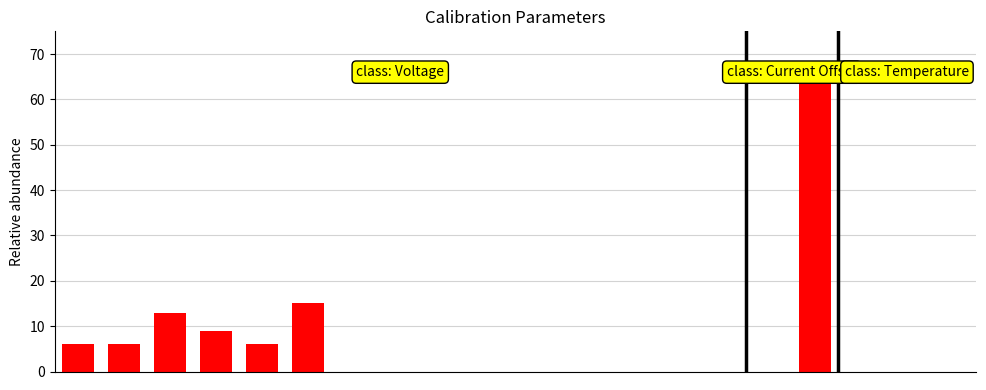

What is the greatest value displayed?

64